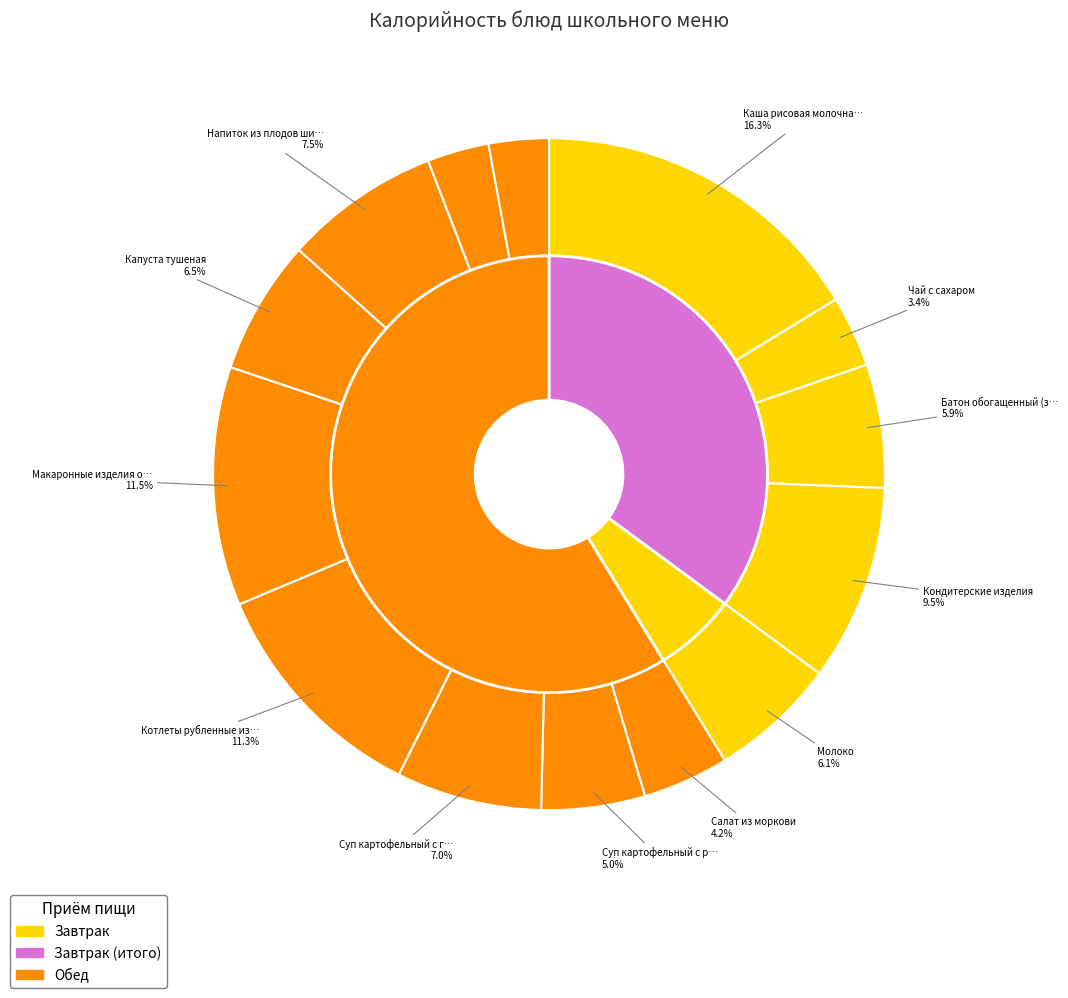

What is the total percentage of Напиток из плодов шиповника and Чай с сахаром?

10.9%